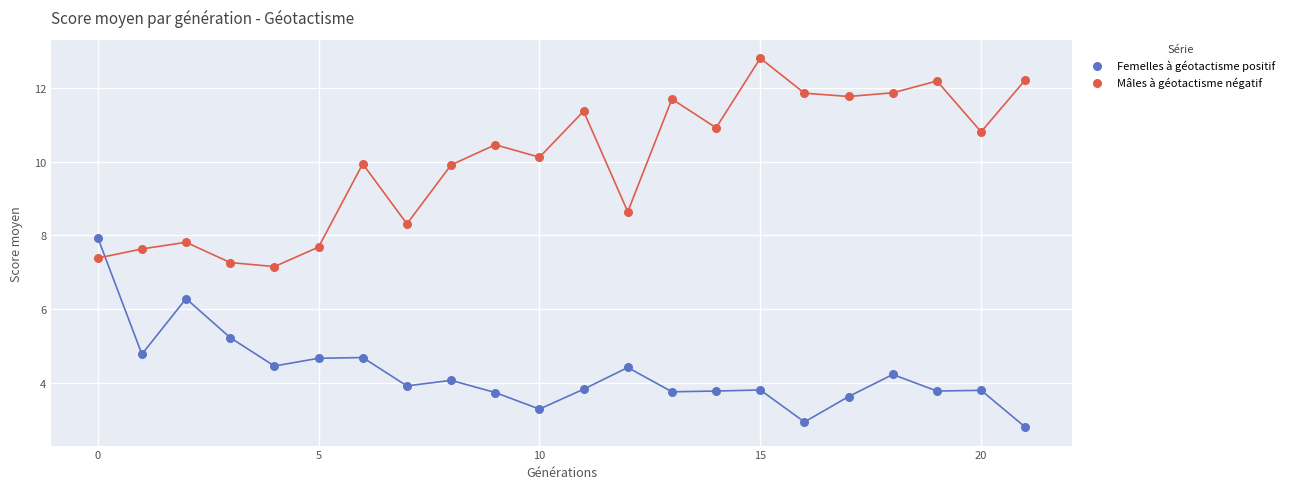

In the Mâles à géotactisme négatif series, what Y value is closest to 9?

8.6